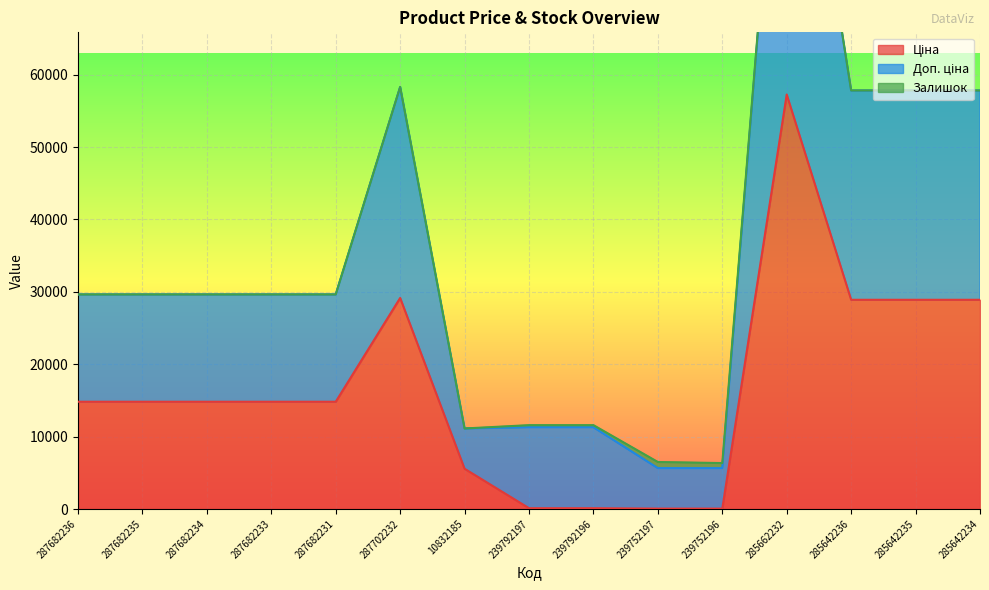

What is the label of the 5th point from the right?

239752196